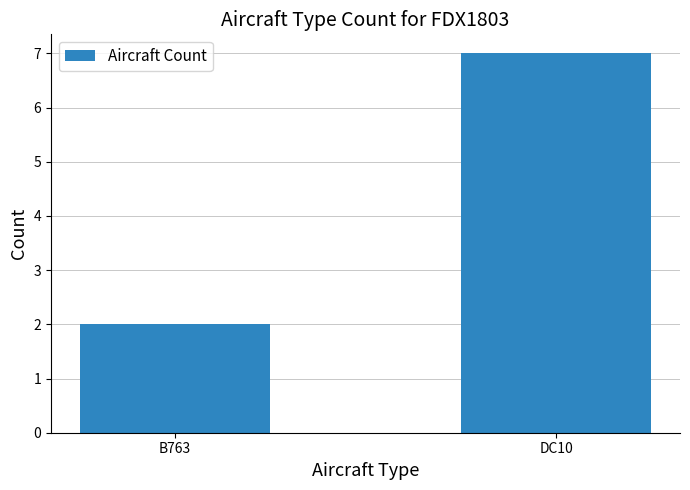

How many series are shown in this chart?

1